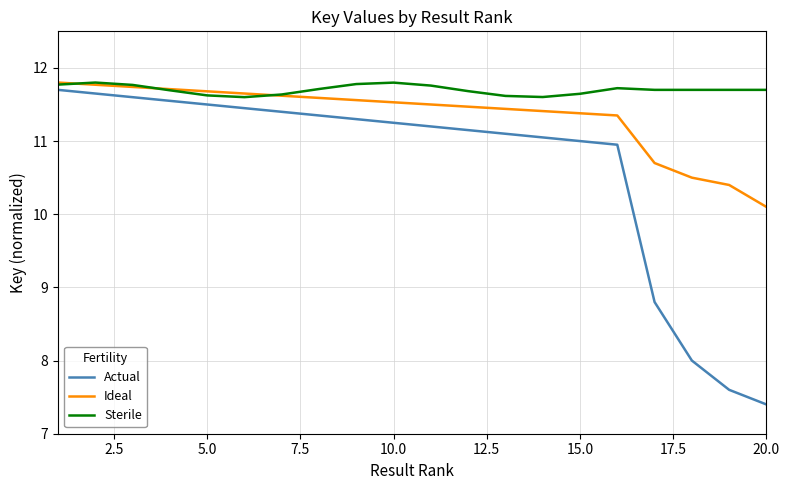

Count the number of data series in this chart.

3